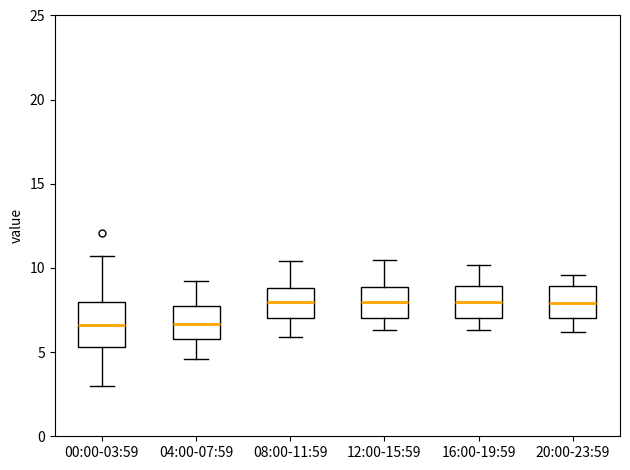

Reading left to right, read every box against the y-axis: the position of its median line, the range the box covers, and the ends of its whiskers. The values are not printed on the chart, so give them approximately, as read against the axis.

00:00-03:59: median 6.5, box 5.5 to 8.0, whiskers 3.0 to 10.5
04:00-07:59: median 6.5, box 6.0 to 7.5, whiskers 4.5 to 9.0
08:00-11:59: median 8.0, box 7.0 to 9.0, whiskers 6.0 to 10.5
12:00-15:59: median 8.0, box 7.0 to 9.0, whiskers 6.5 to 10.5
16:00-19:59: median 8.0, box 7.0 to 9.0, whiskers 6.5 to 10.0
20:00-23:59: median 8.0, box 7.0 to 9.0, whiskers 6.0 to 9.5